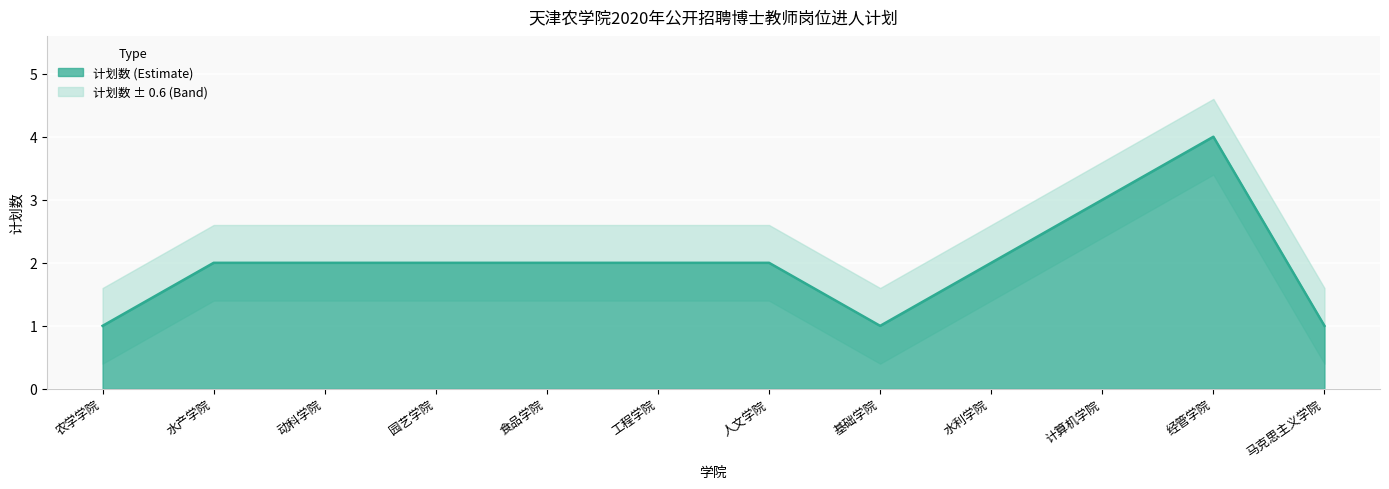

What is the value of the 6th point from the left?

2